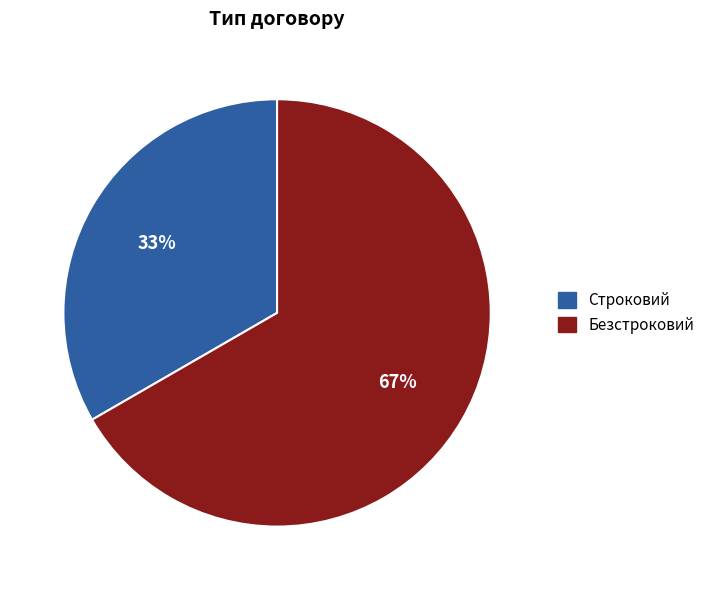

What is the ratio of the value at Строковий to the value at Безстроковий?

0.5